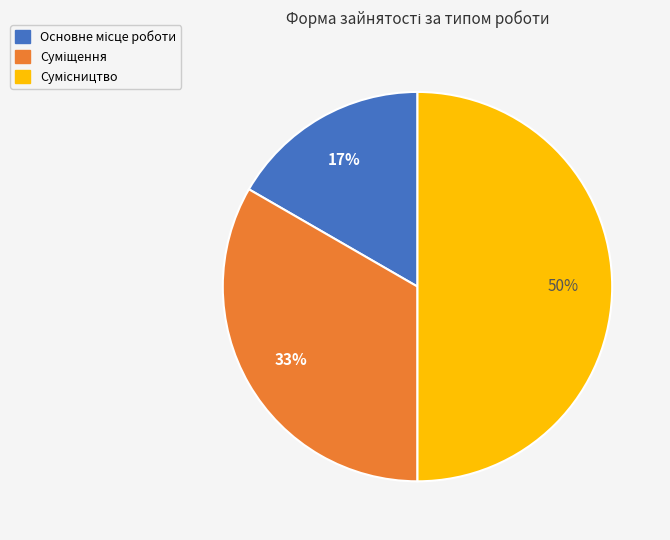

To the nearest percent, what is the difference between the largest and smallest slice percentages?

33%